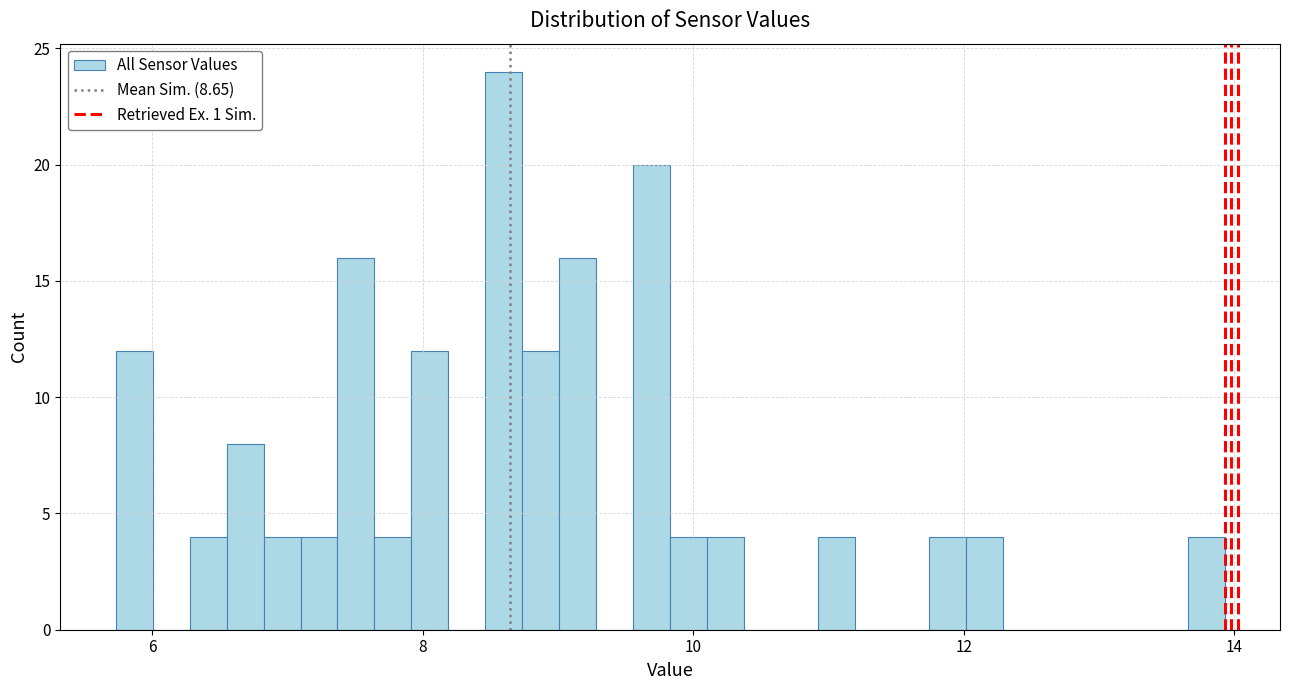

Around what value on the x-axis is the tallest bar? Give the approximate position of its centre, as read against the axis.

8.6